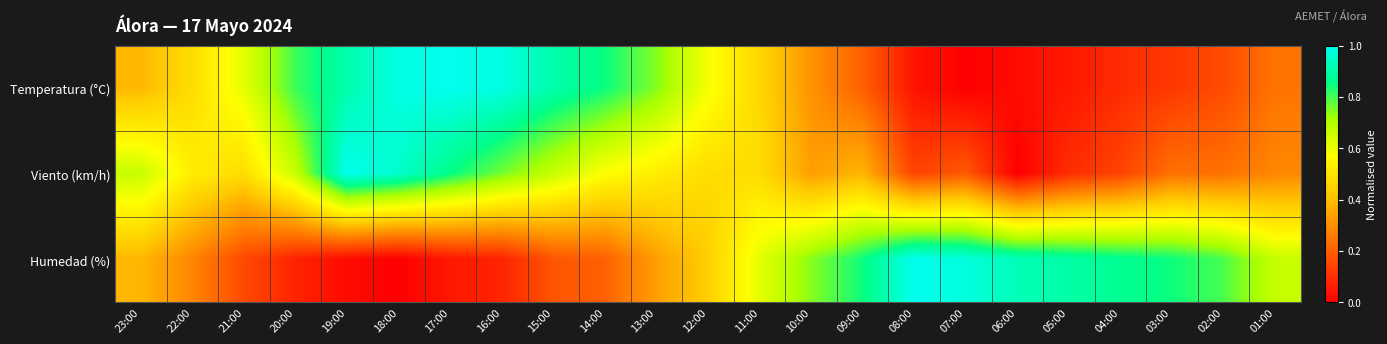

Count the number of categories in the chart.

23